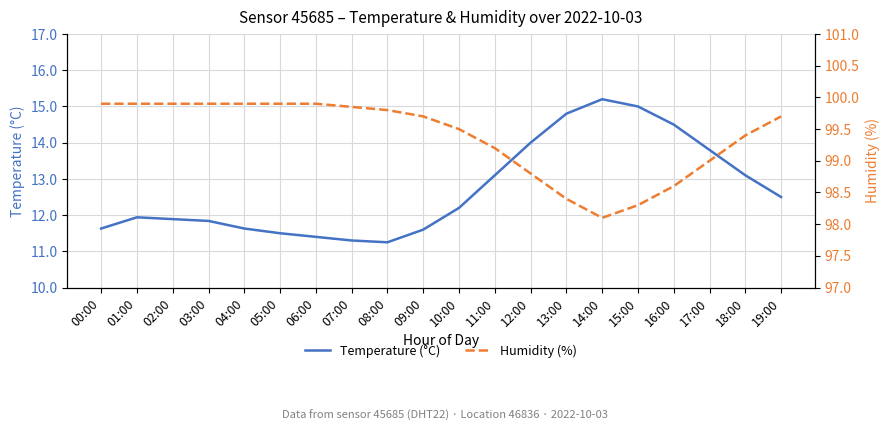

At which category does the chart reach its peak across all series?

00:00